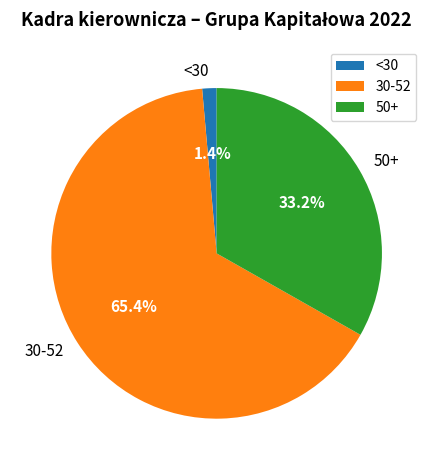

To the nearest percent, what is the average slice percentage?

33%